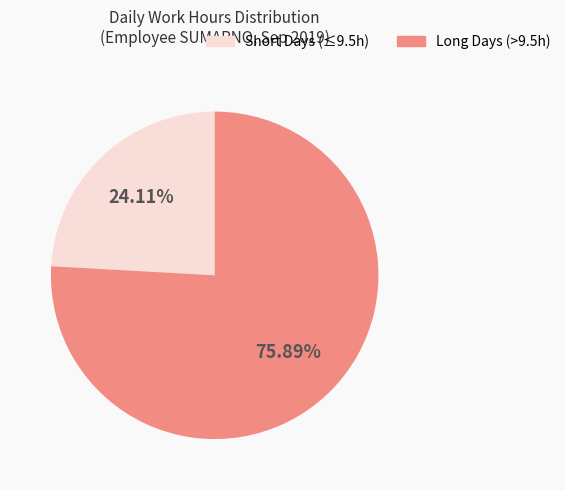

Is there any slice that represents more than half of the pie?

Yes